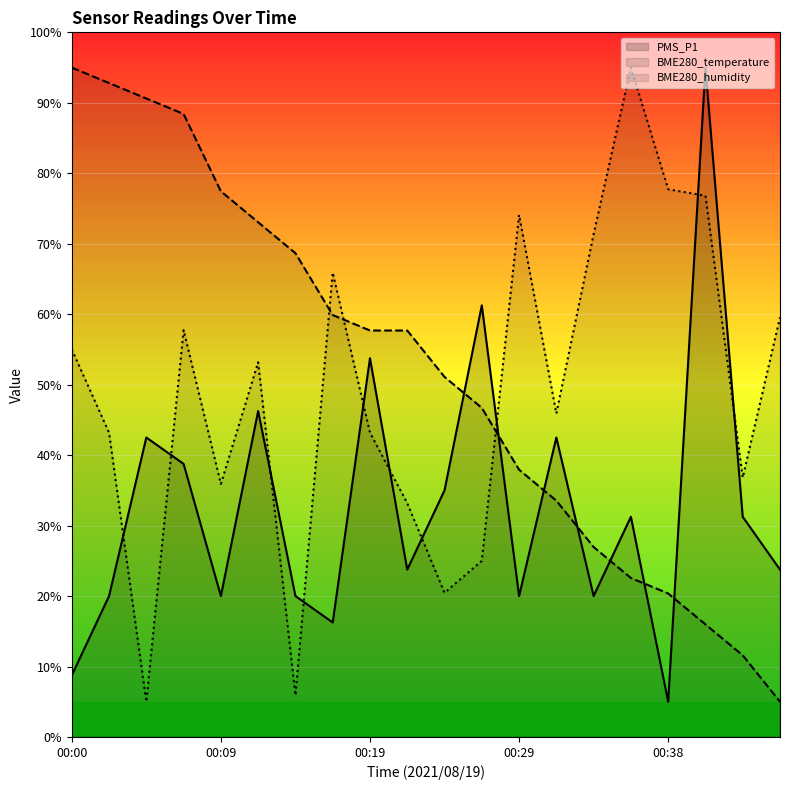

What is the value of the BME280_humidity point at the 17th from the left?

77.7